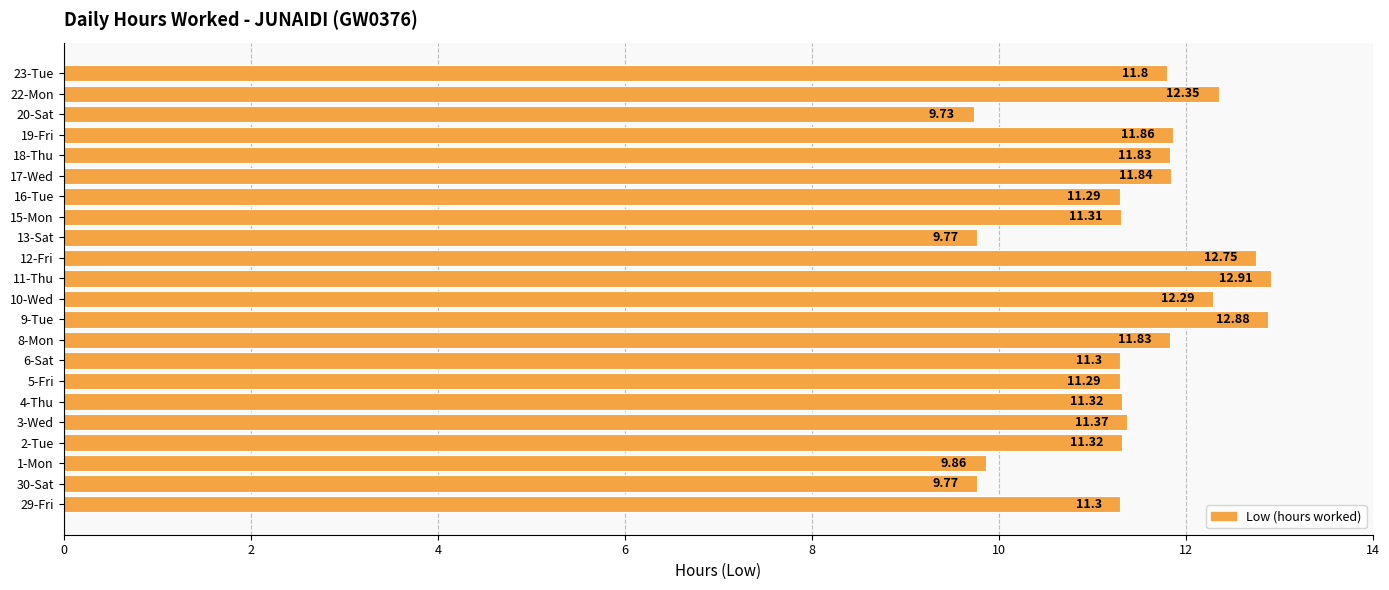

At which category does the chart reach its peak across all series?

11-Thu